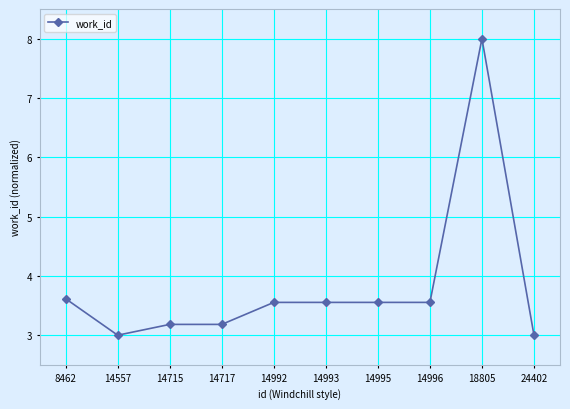

What is the difference between the values at 8462 and 14557?

0.6